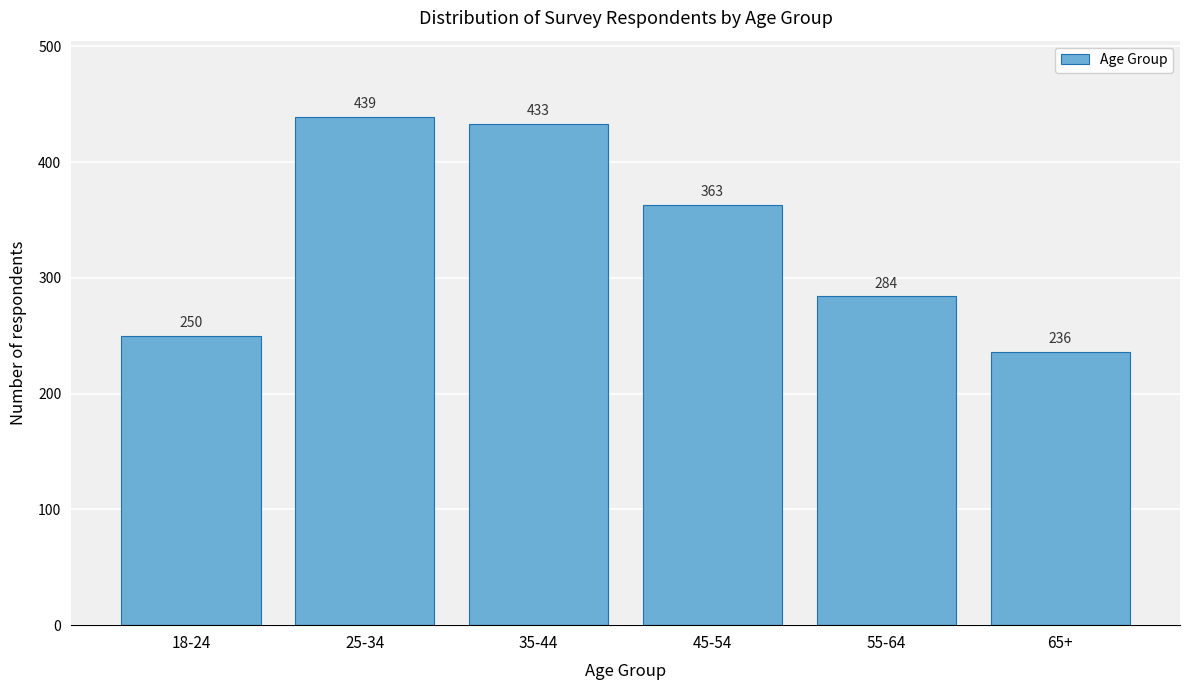

Reading left to right, list all the values displayed in this chart.

250	439	433	363	284	236